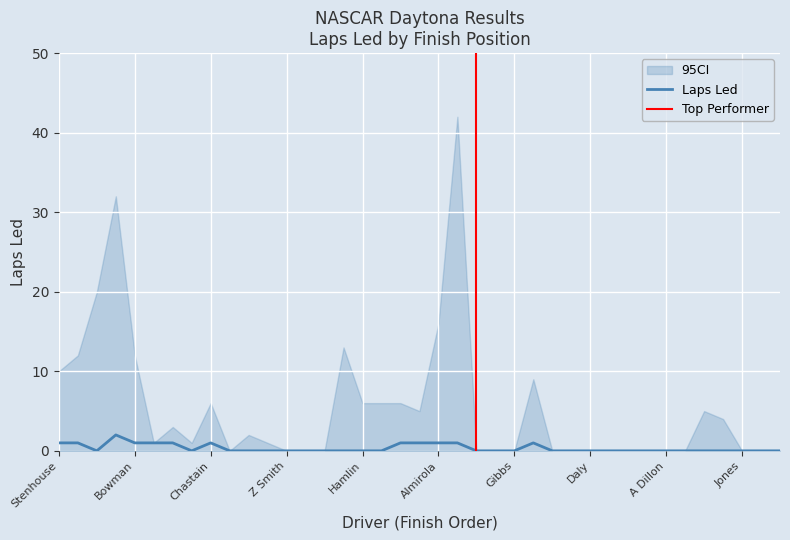

The chart shows a value of 1 at Bowman. True or false?

False